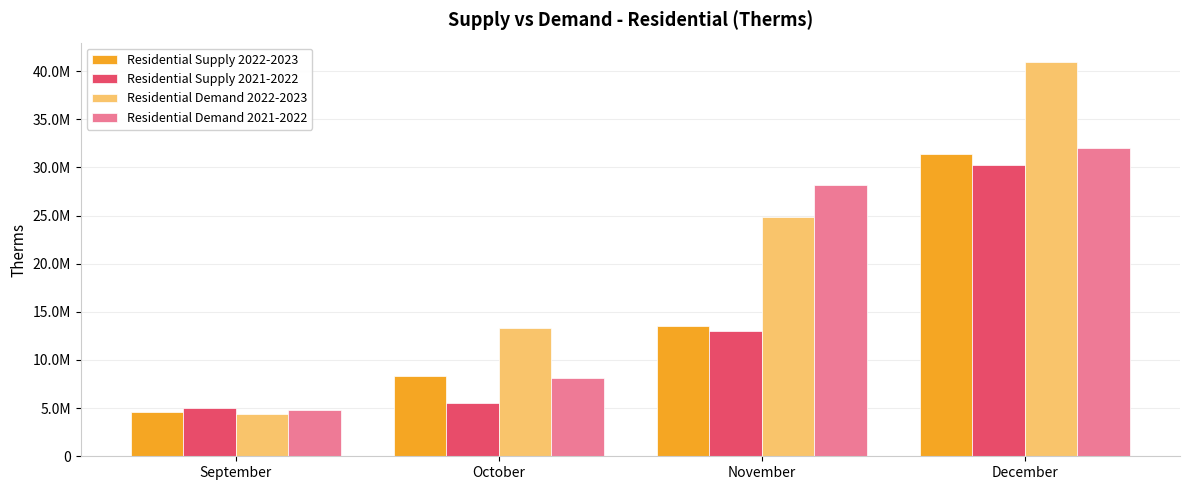

Are the bars grouped side by side (vs. stacked)?

Yes